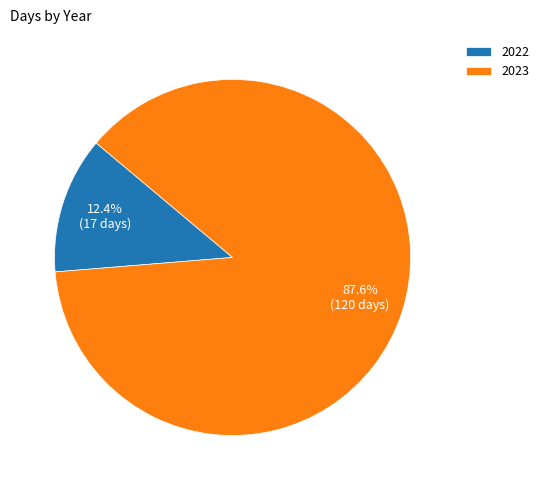

Rank the categories by value from lowest to highest.

2022, 2023